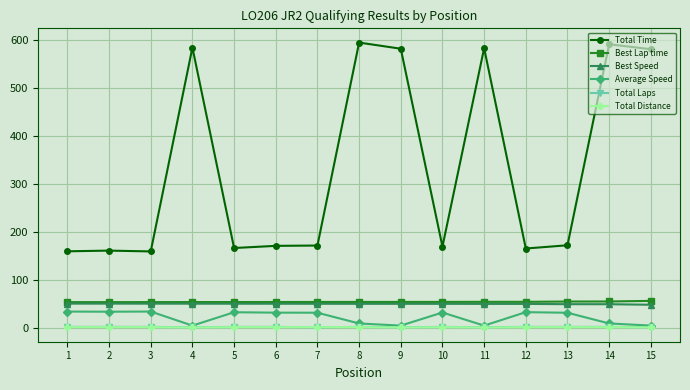

What is the sum of the Best Speed values at 5 and 4?

100.5